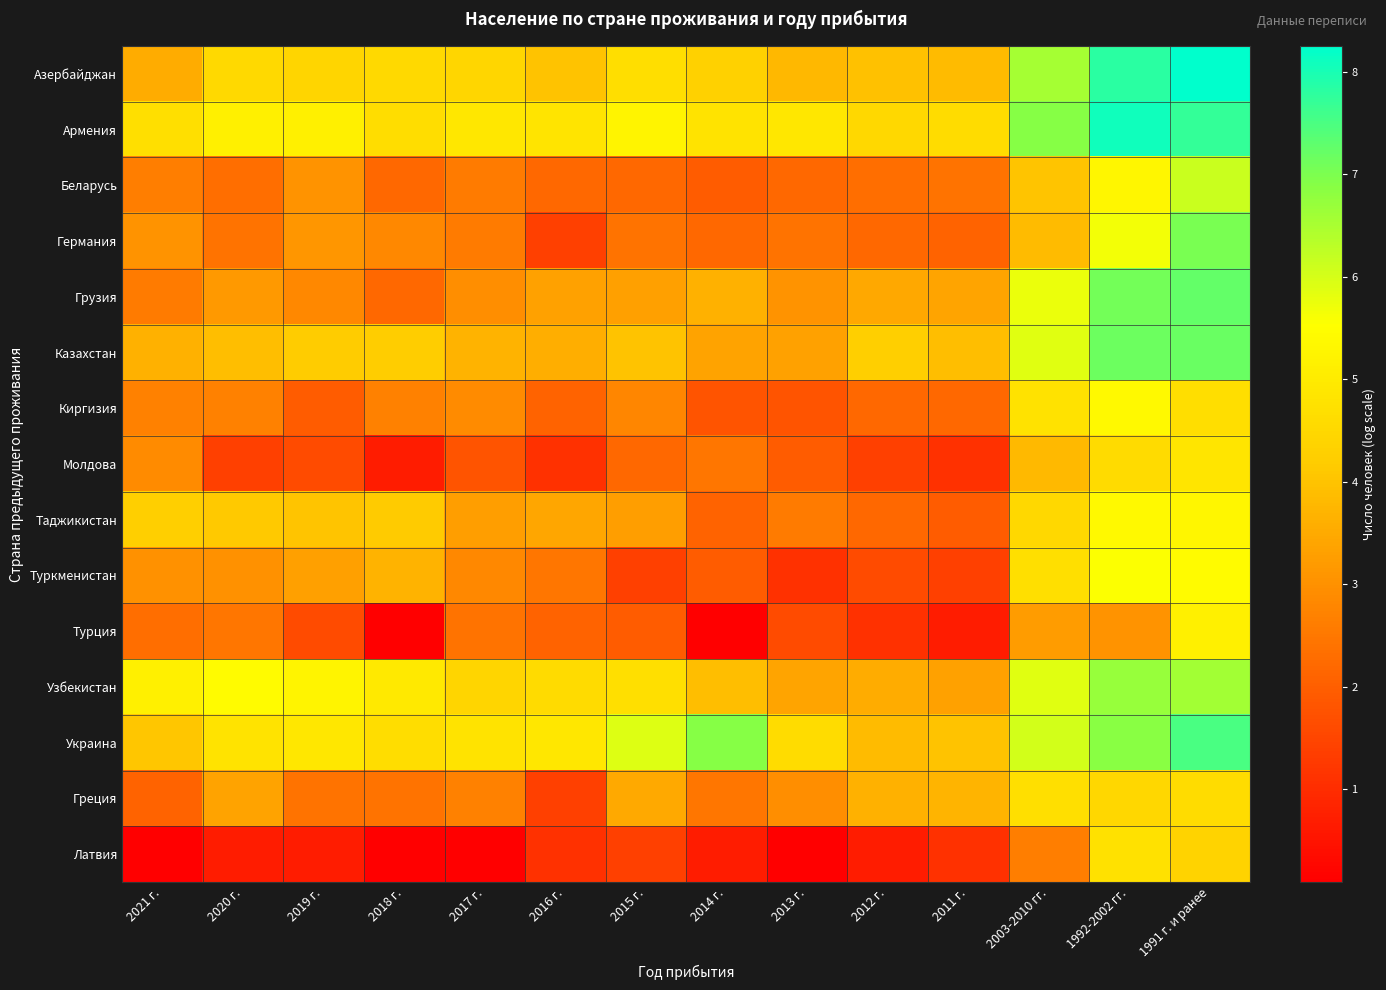

What is the spread (max minus min) of values at 2013 г.?

4.8